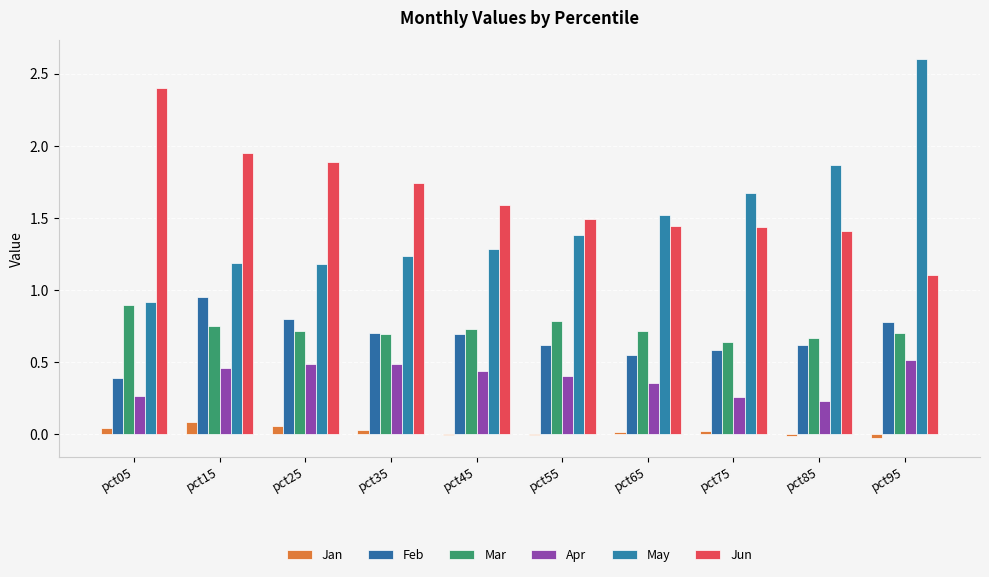

What are all the series names shown in the legend?

Jan, Feb, Mar, Apr, May, Jun